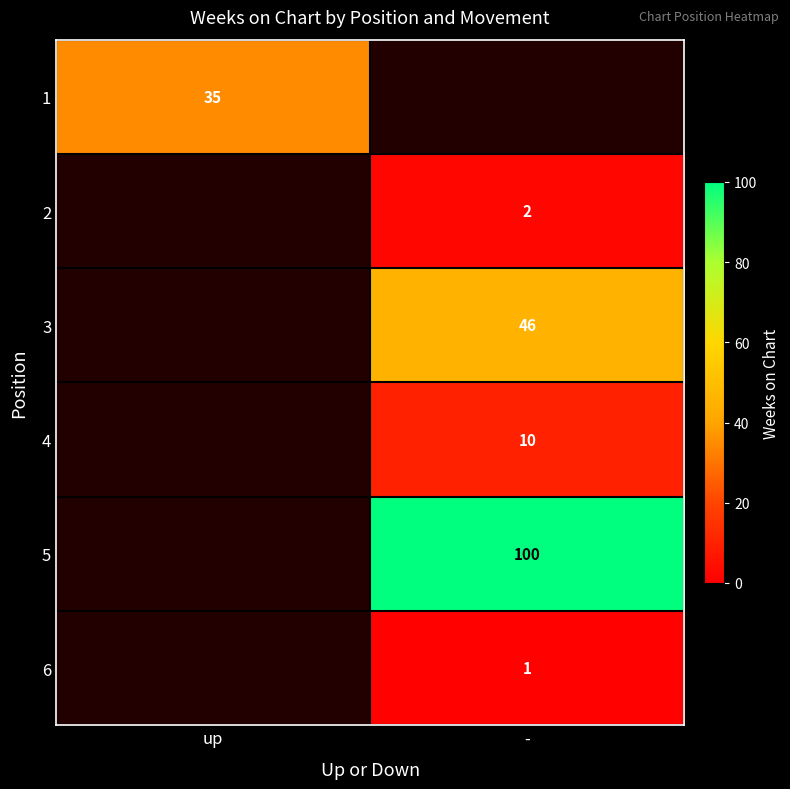

The value of 4 at - is 5. True or false?

False